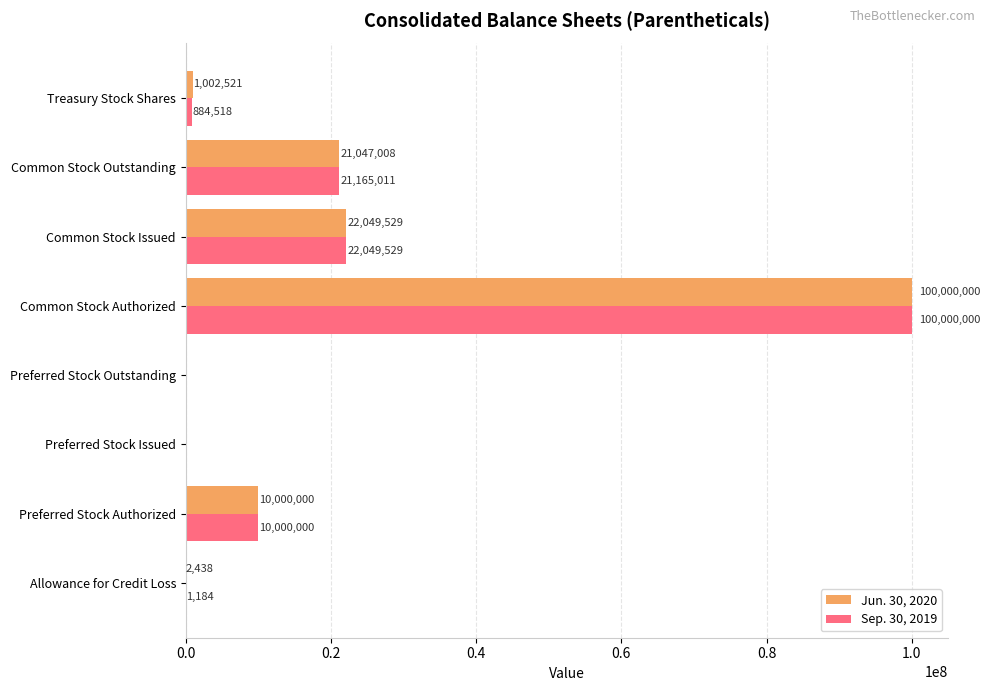

Is the value of Jun. 30, 2020 at Common Stock Authorized greater than the value of Sep. 30, 2019 at Common Stock Issued?

Yes